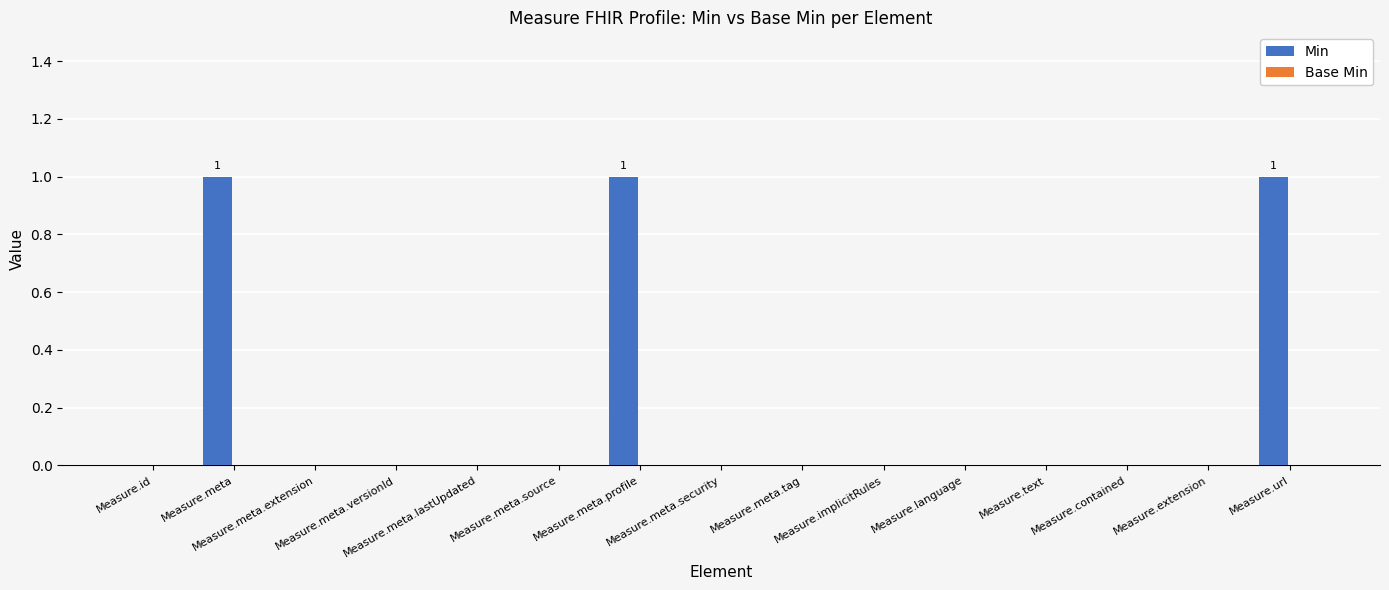

What is the sum of all values?

3